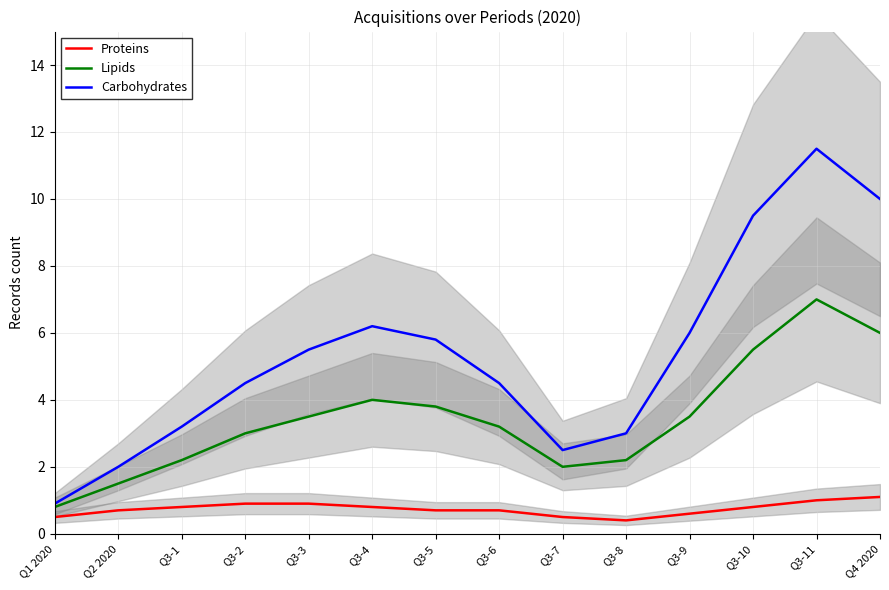

At which category does Lipids reach its first local valley?

Q3-7